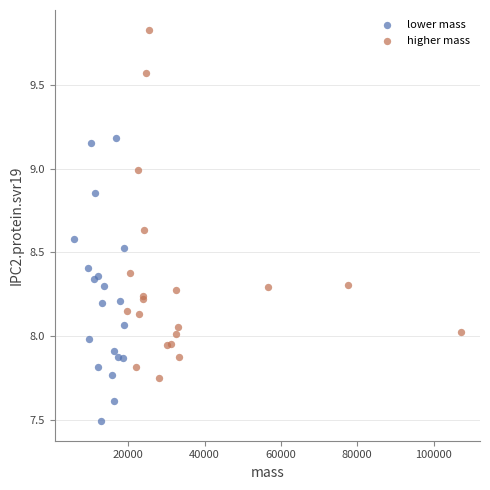

Which series contains the highest Y value?

higher mass